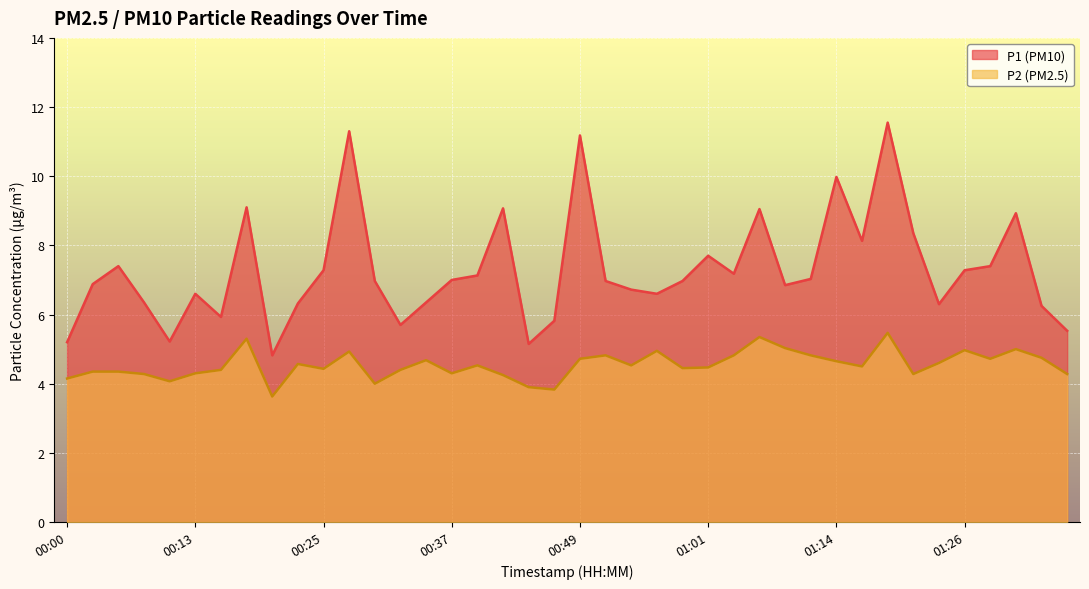

The value of P2 at 00:54 is 6.9. True or false?

False